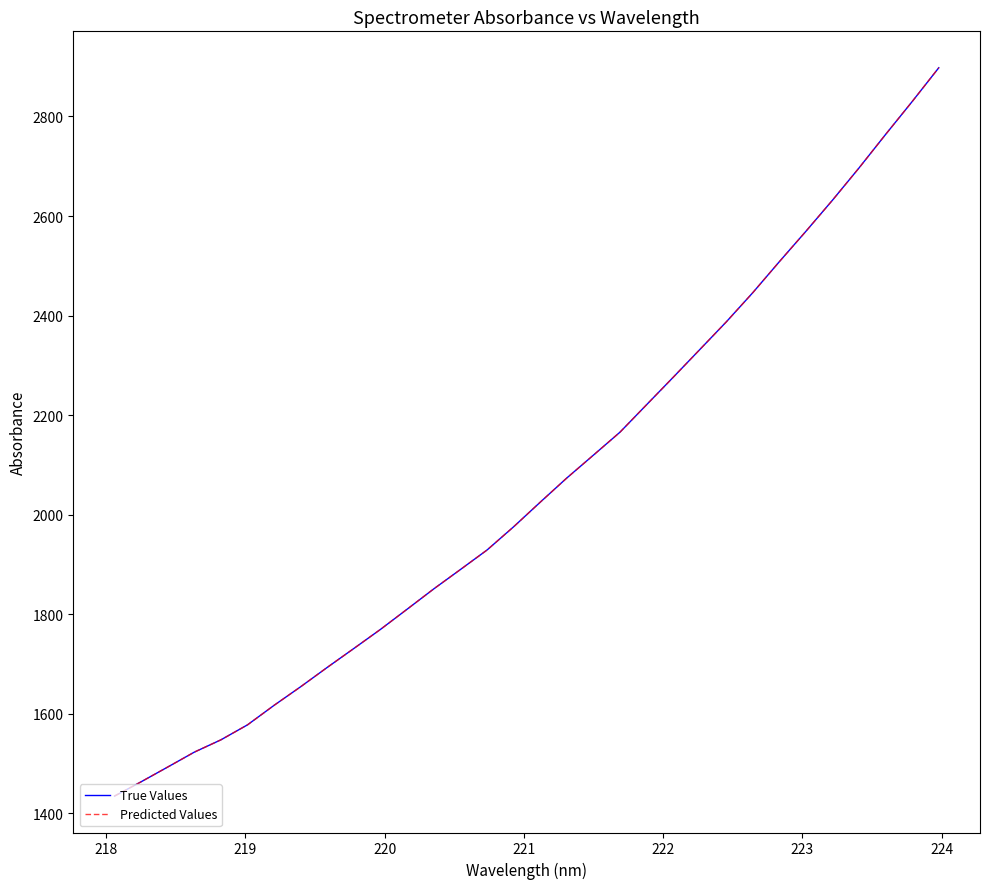

What is the smallest value displayed?

1434.6